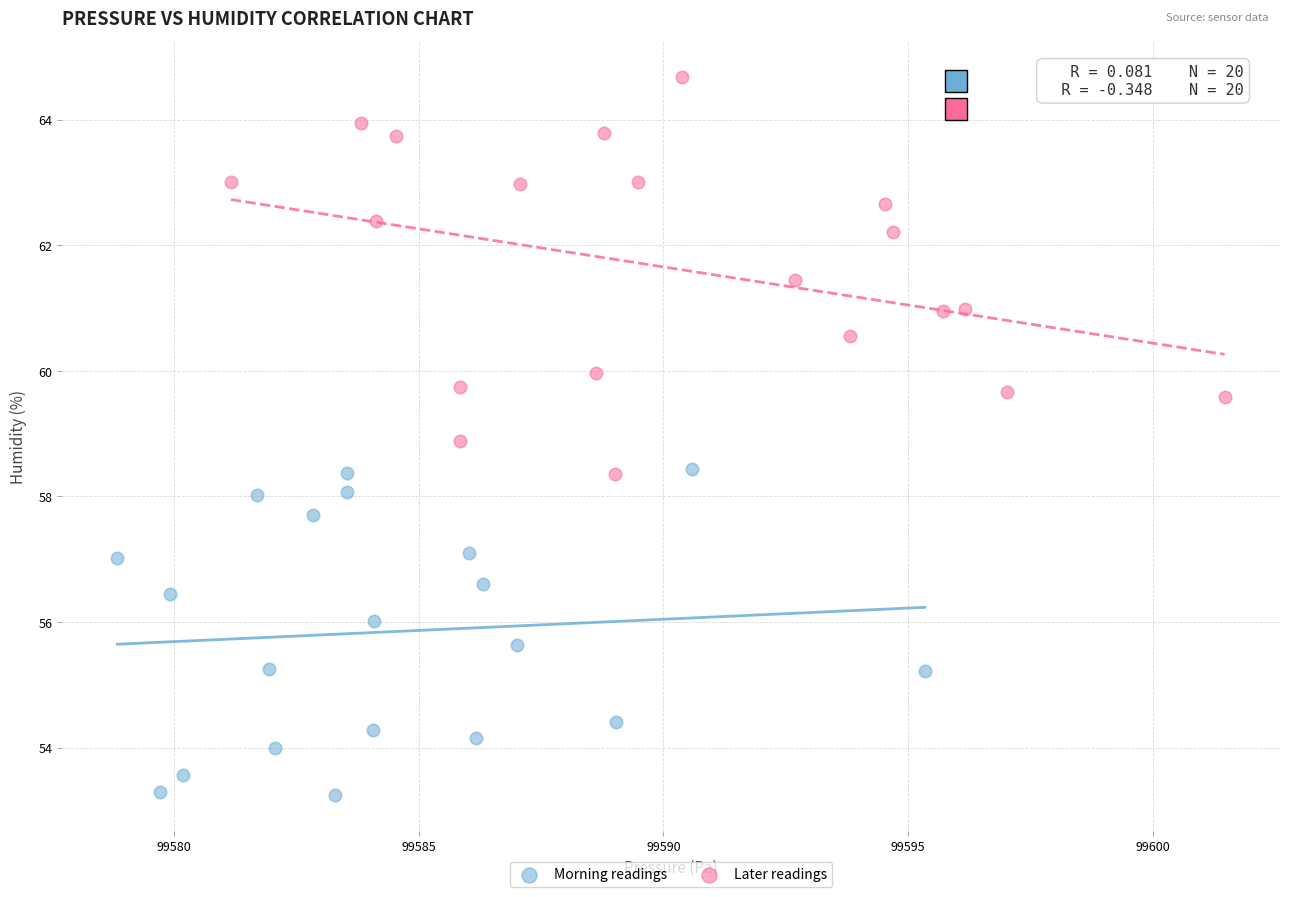

Which series reaches the minimum Y coordinate?

Morning readings